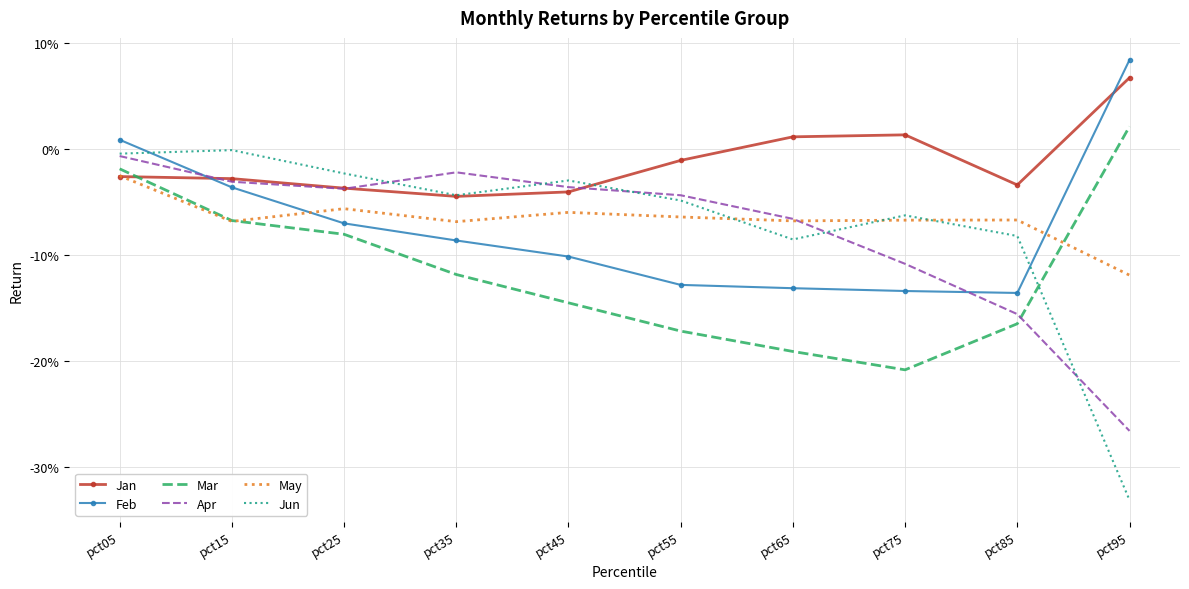

What is the value of the Mar point at the 6th from the left?

-0.2